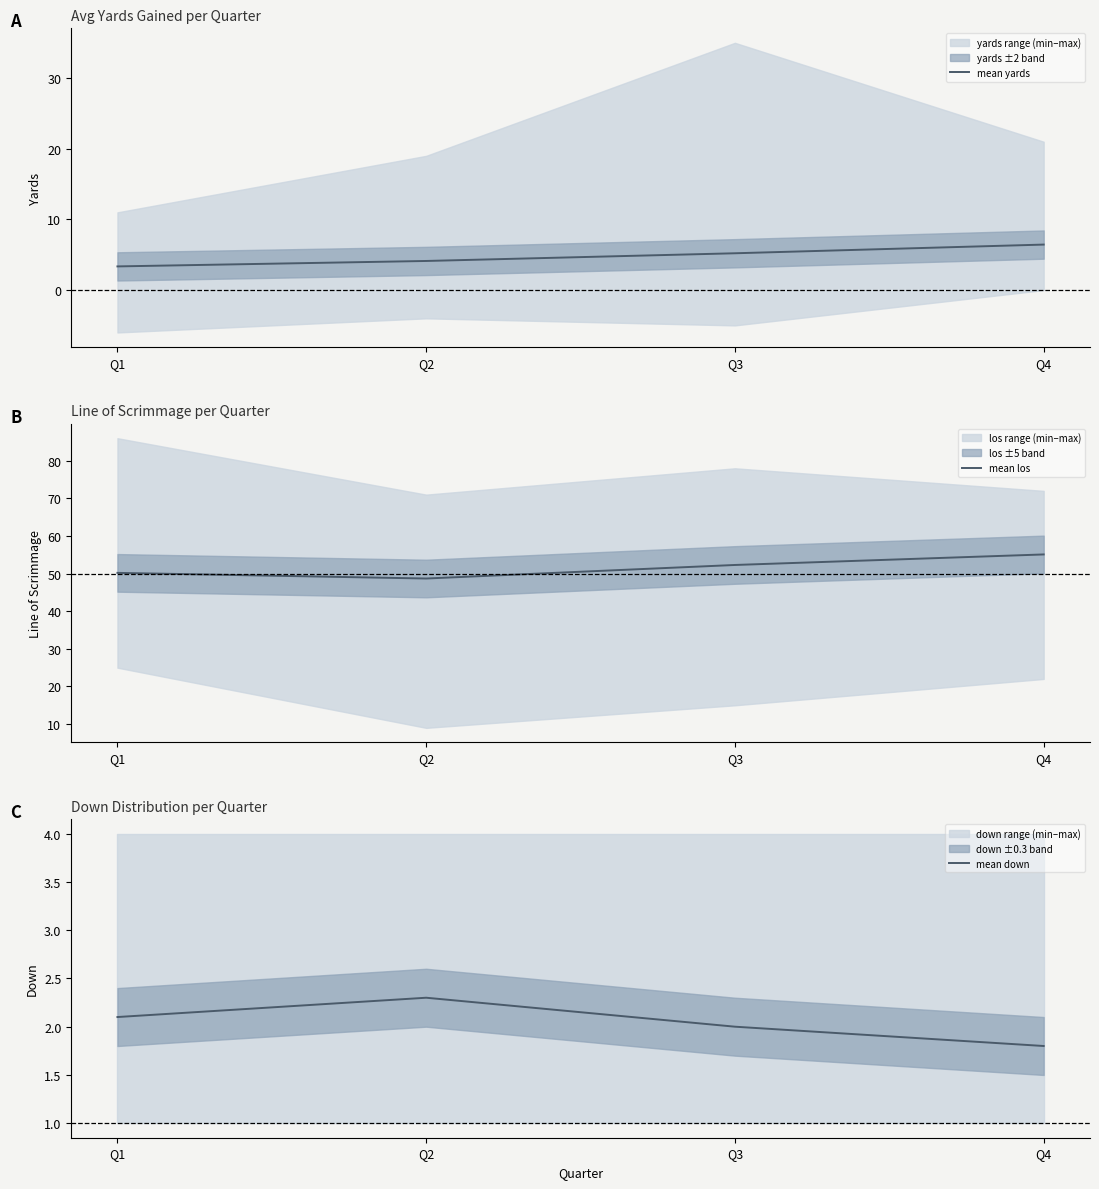

The value of mean los at Q2 is 48.7. True or false?

True